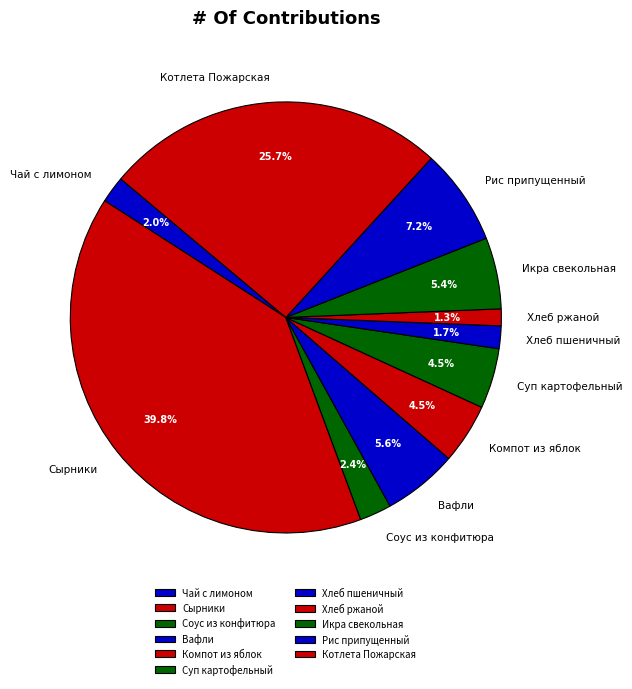

Does Чай с лимоном represent more than half of the total?

No